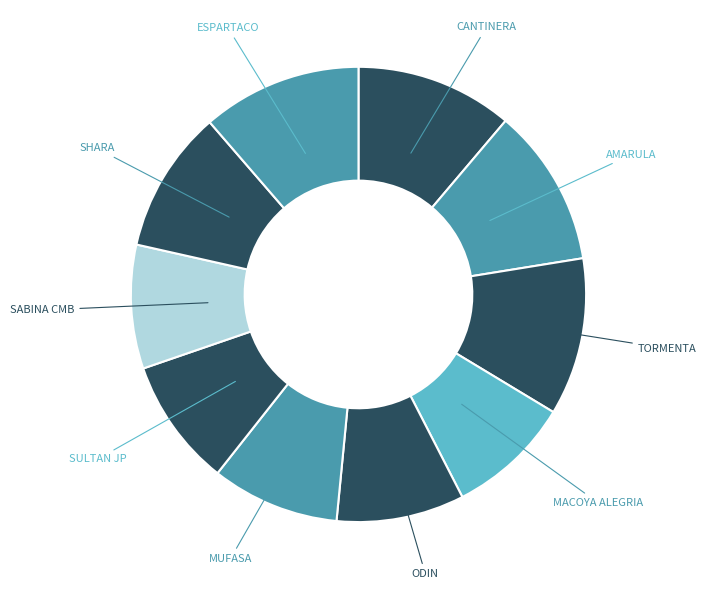

Is there any slice that represents more than half of the pie?

No